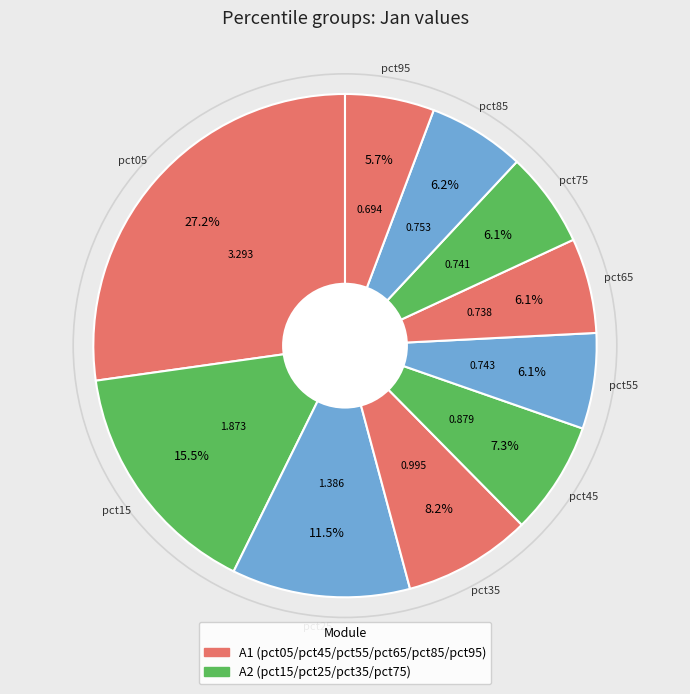

How many slices are in this pie chart?

10